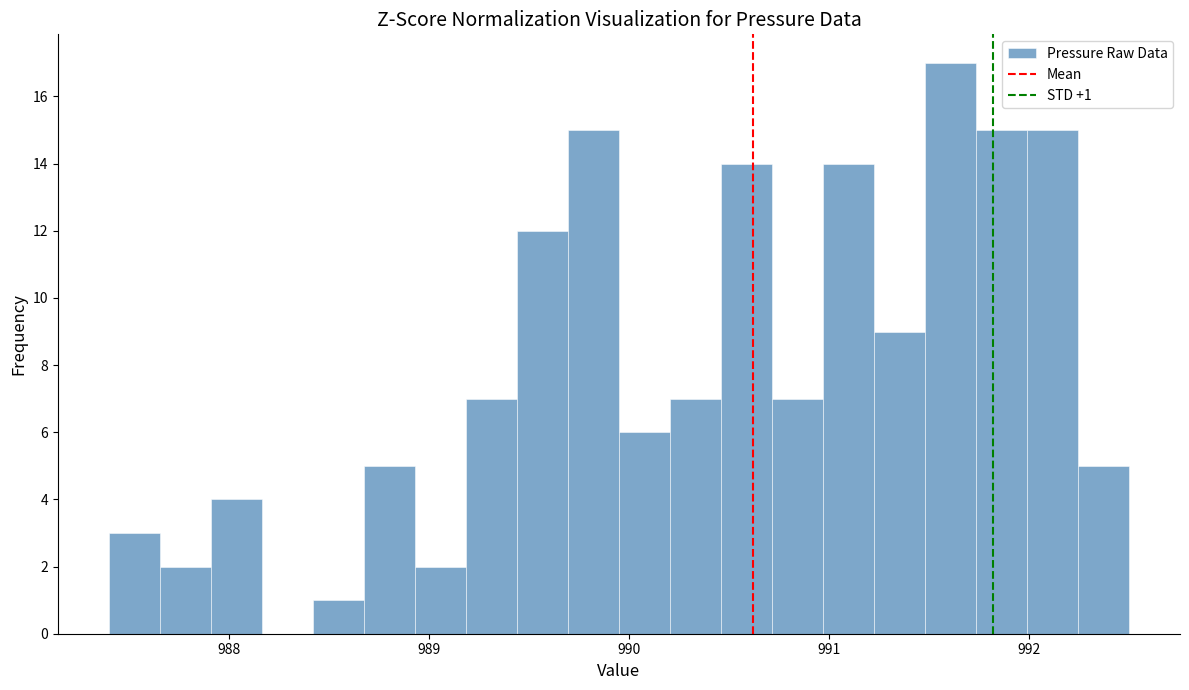

Around what value on the x-axis is the tallest bar? Give the approximate position of its centre, as read against the axis.

991.6